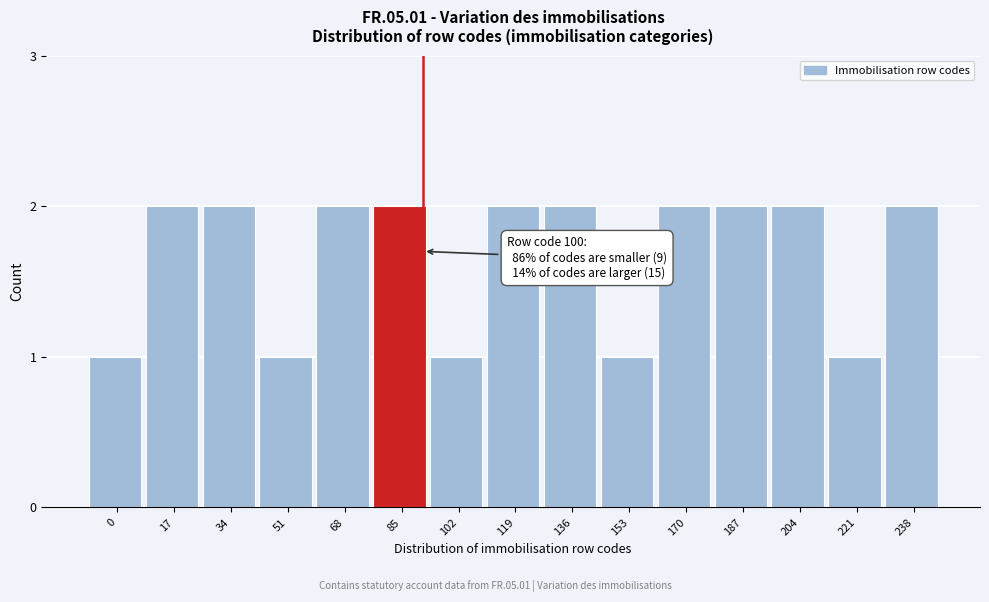

Reading left to right, what are all the values shown in this chart?

1	2	2	1	2	2	1	2	2	1	2	2	2	1	2